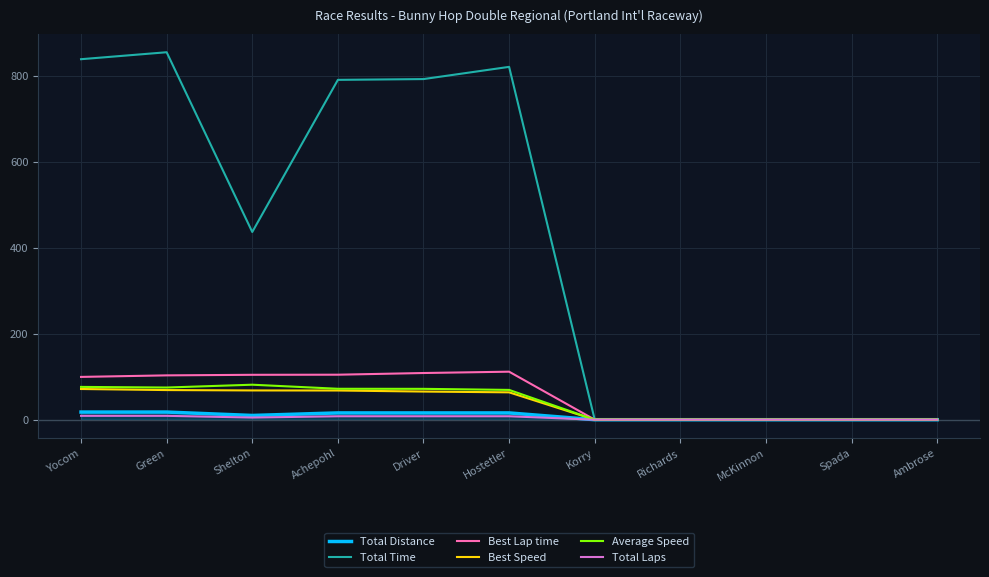

Which series has the largest total across all categories?

Total Time